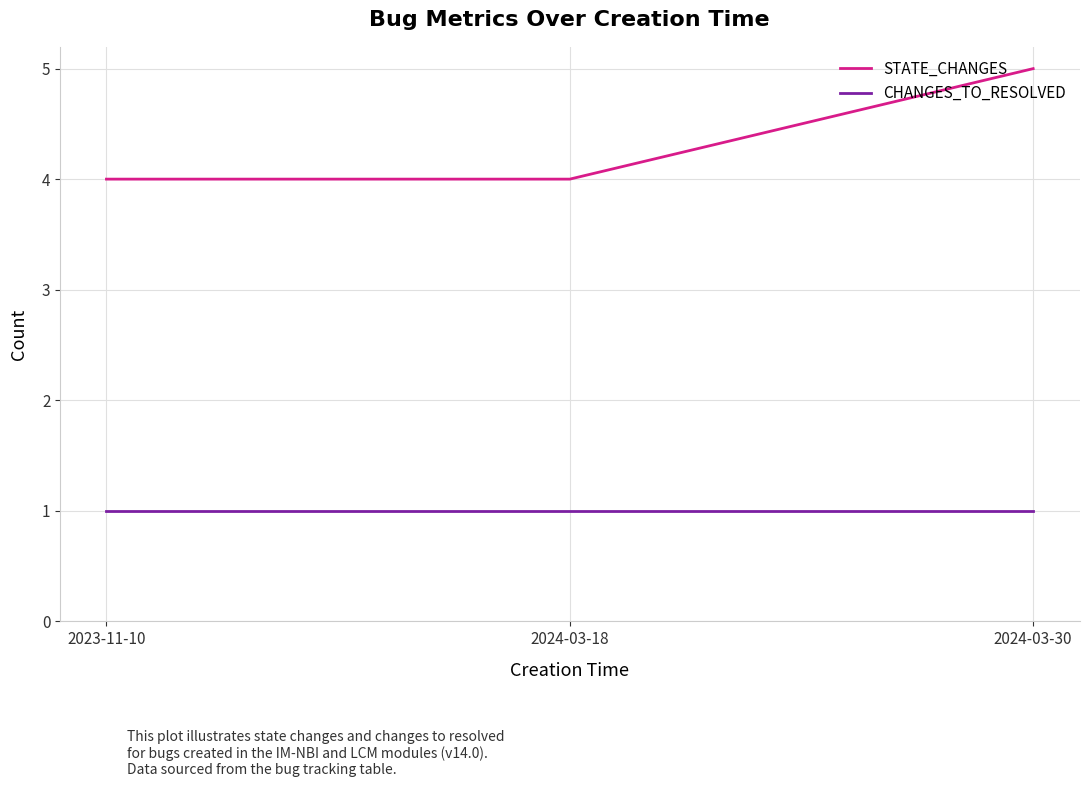

Count the number of data series in this chart.

2